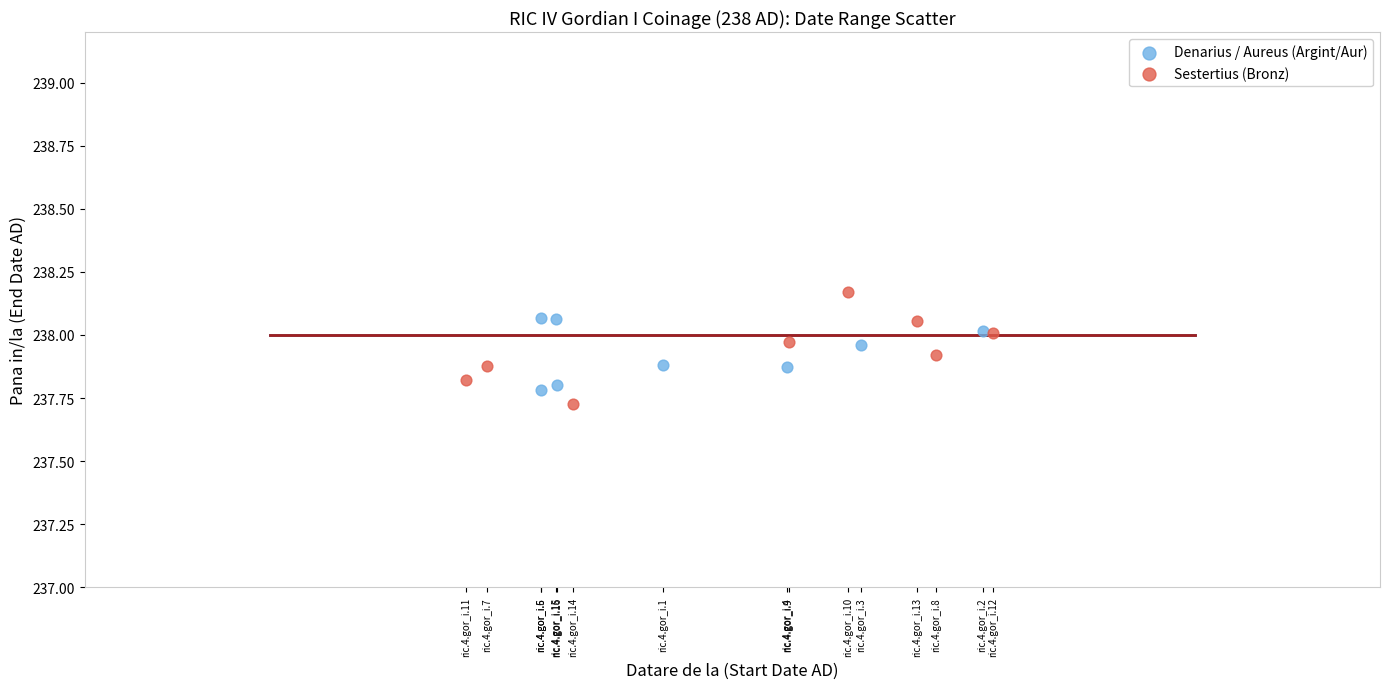

Which series contains the highest Y value?

Sestertius (Bronz)